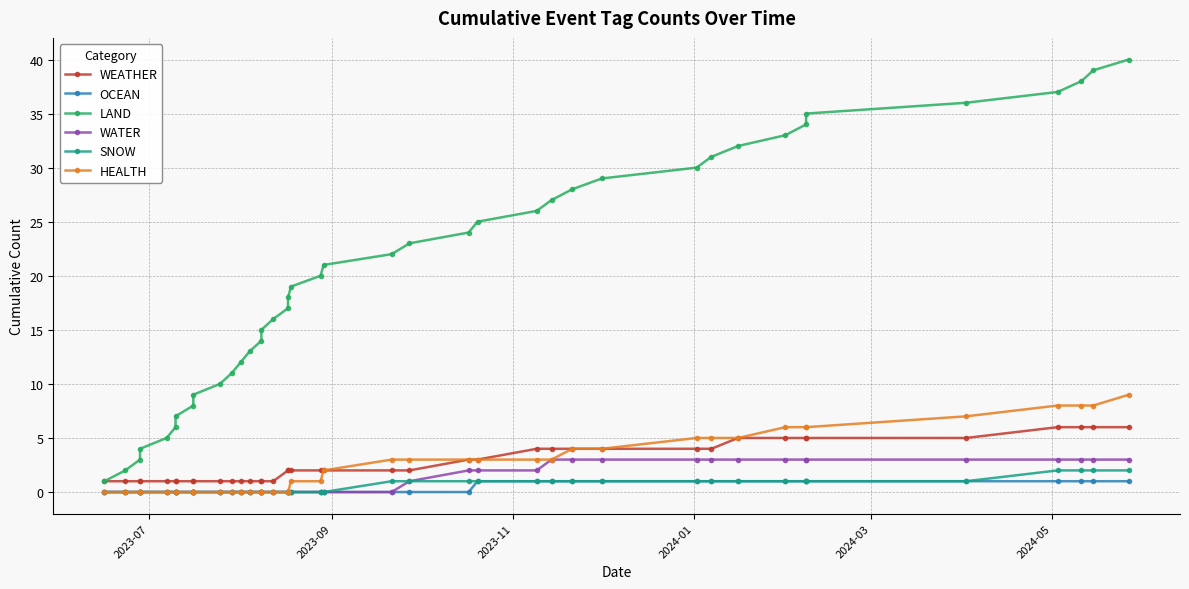

True or false: WEATHER has more than 2 interior local peaks.

False